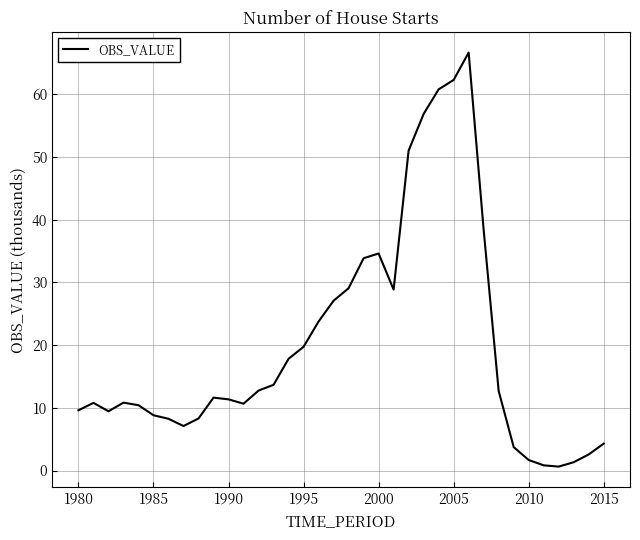

Count the number of categories in the chart.

36